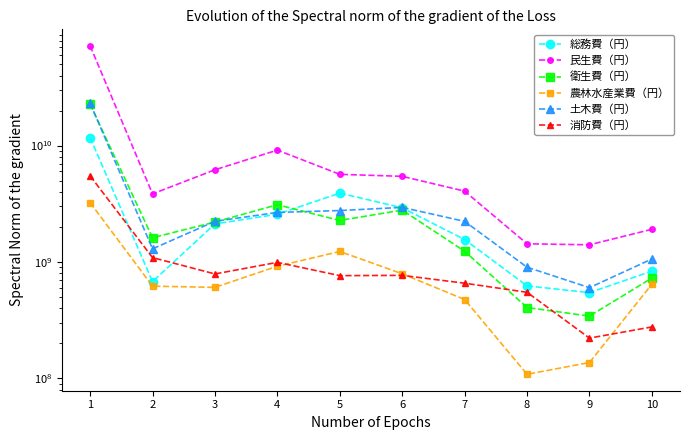

Does the chart display data point markers on the line(s)?

Yes